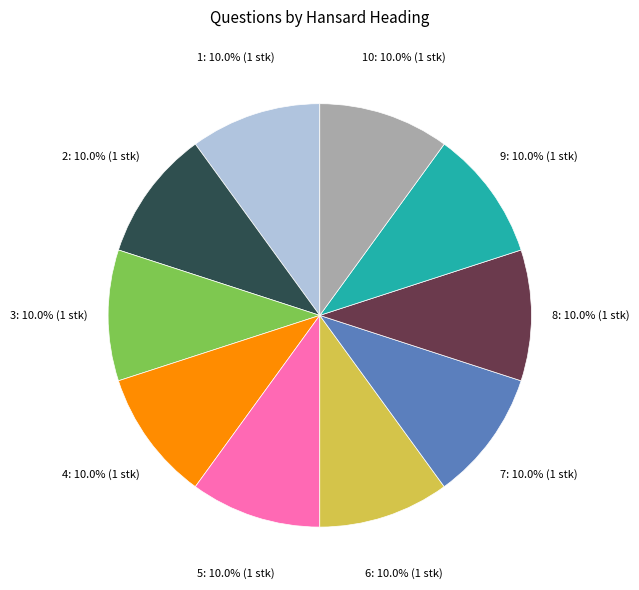

Is there a majority slice in this chart?

No